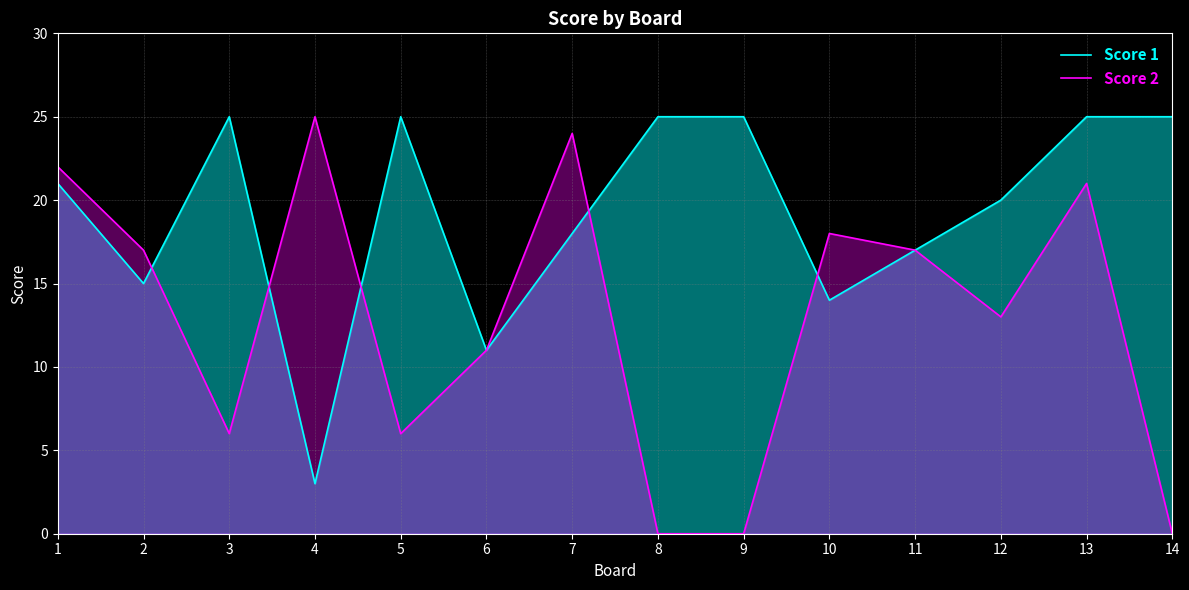

At which category does the chart reach its peak across all series?

3